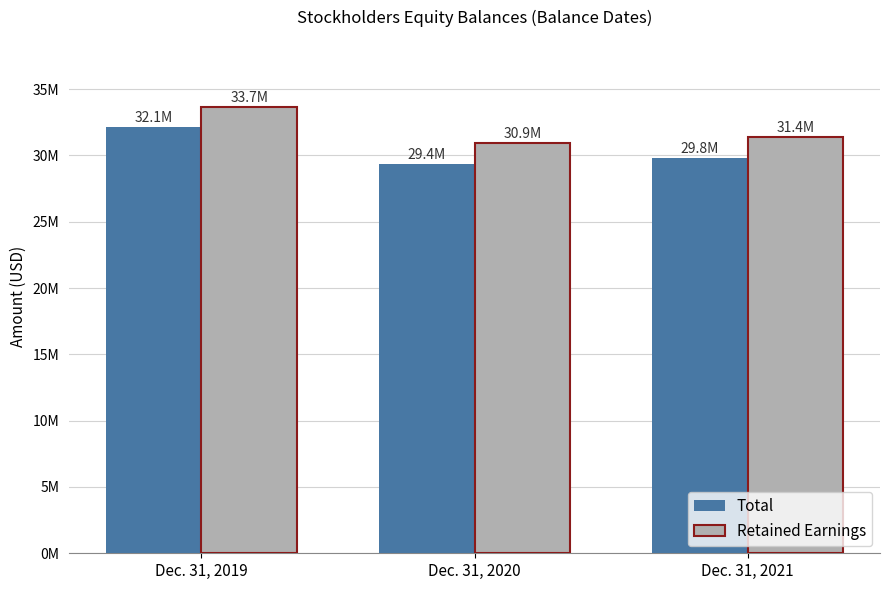

What is the value of the Total bar at the 2nd from the left?

29385312